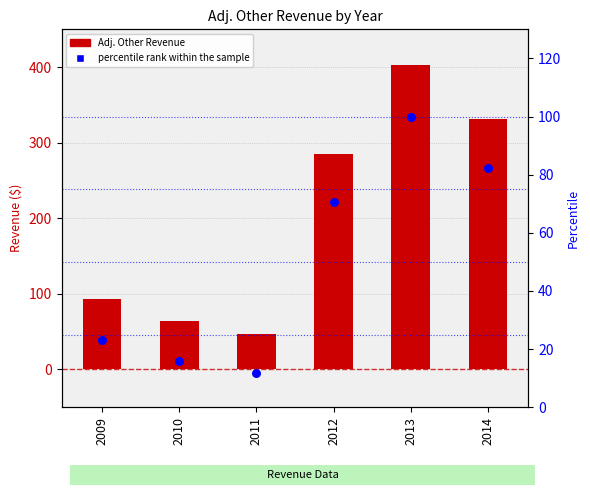

What are all the series names shown in the legend?

Adj. Other Revenue, percentile rank within the sample